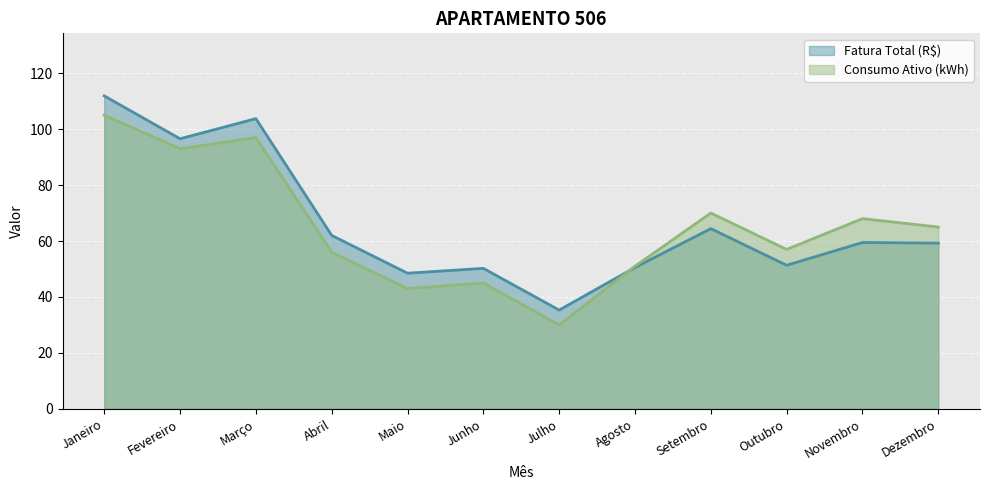

What is the spread (max minus min) of values at Maio?

5.5